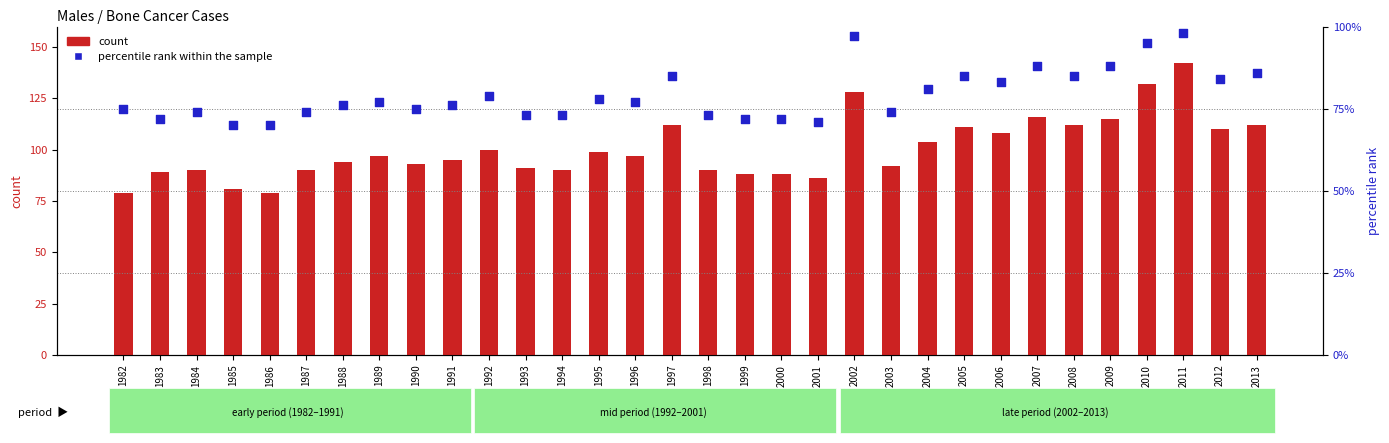

Which series has the largest Y range (max minus min)?

count